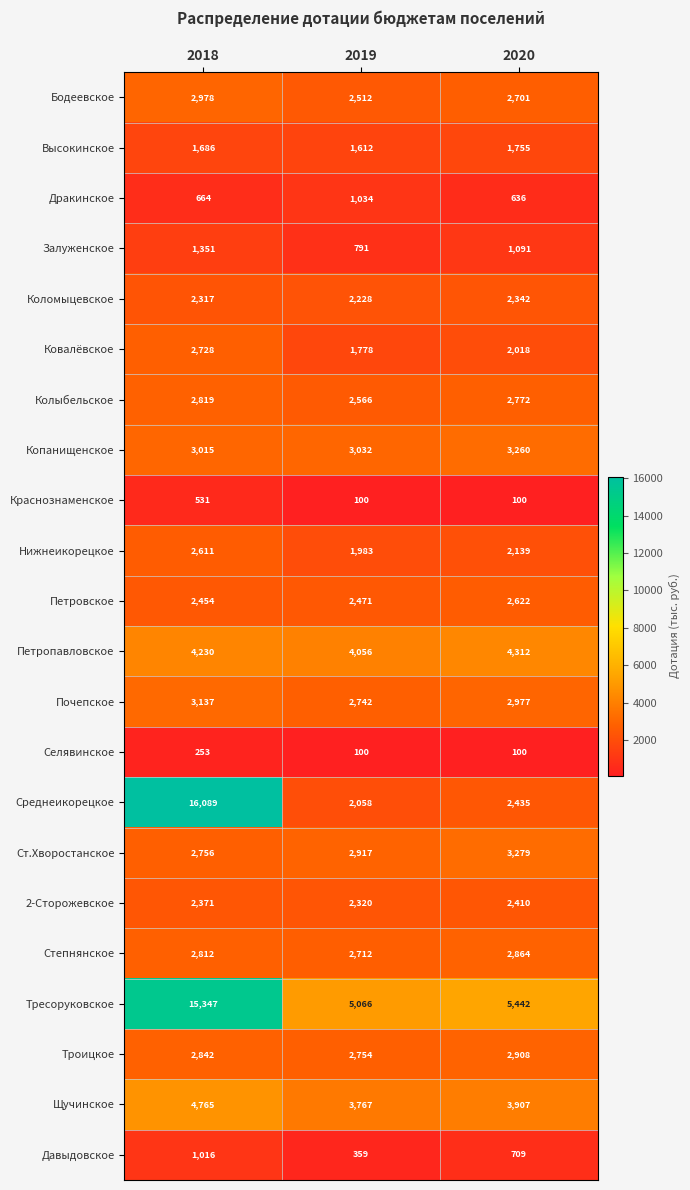

The value of Тресоруковское at 2018 is 7645. True or false?

False